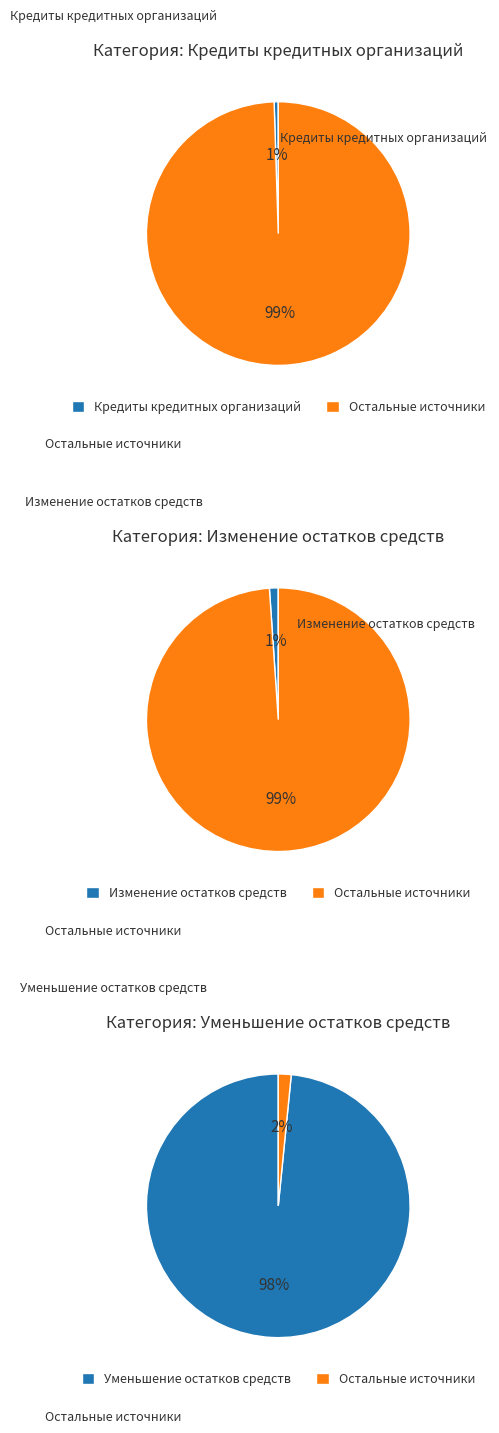

How many segments does this pie chart have?

3